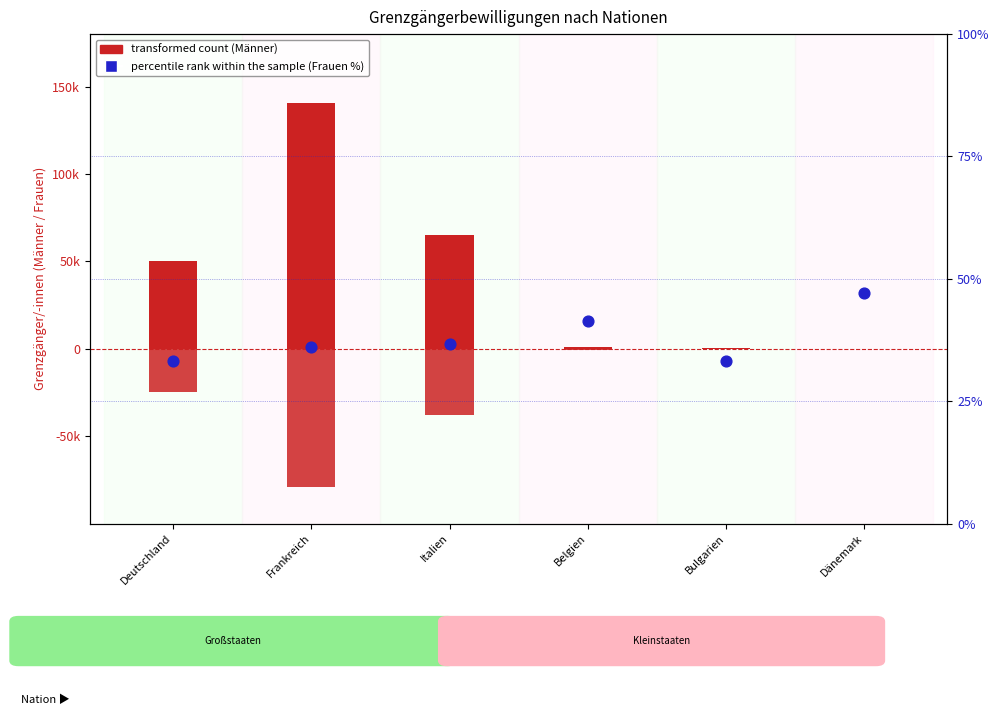

Which series contains the lowest Y value?

Frauen